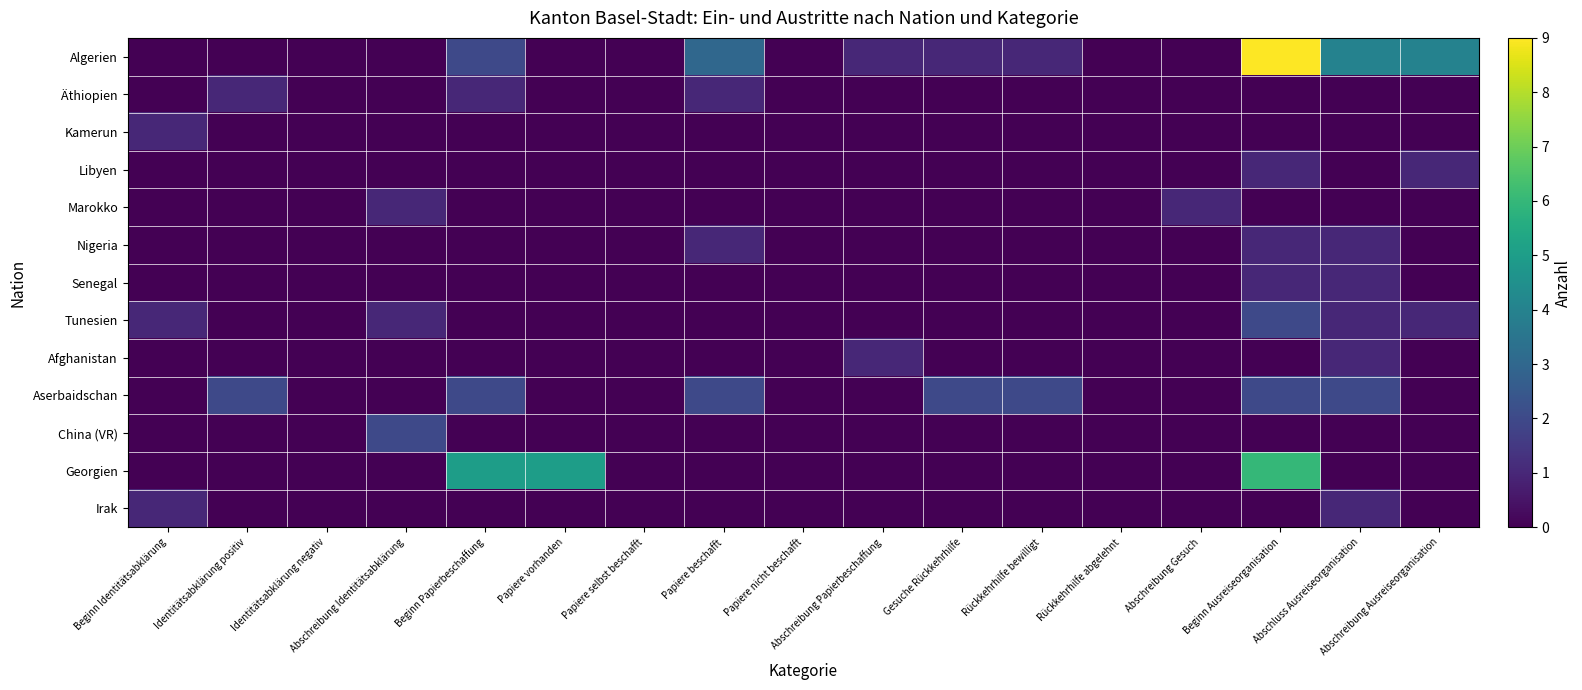

Reading left to right, what are all the values shown in this chart?

Algerien: Beginn Identitätsabklärung=0	Identitätsabklärung positiv=0	Identitätsabklärung negativ=0	Abschreibung Identitätsabklärung=0	Beginn Papierbeschaffung=2	Papiere vorhanden=0	Papiere selbst beschafft=0	Papiere beschafft=3	Papiere nicht beschafft=0	Abschreibung Papierbeschaffung=1	Gesuche Rückkehrhilfe=1	Rückkehrhilfe bewilligt=1	Rückkehrhilfe abgelehnt=0	Abschreibung Gesuch=0	Beginn Ausreiseorganisation=9	Abschluss Ausreiseorganisation=4	Abschreibung Ausreiseorganisation=4
Äthiopien: Beginn Identitätsabklärung=0	Identitätsabklärung positiv=1	Identitätsabklärung negativ=0	Abschreibung Identitätsabklärung=0	Beginn Papierbeschaffung=1	Papiere vorhanden=0	Papiere selbst beschafft=0	Papiere beschafft=1	Papiere nicht beschafft=0	Abschreibung Papierbeschaffung=0	Gesuche Rückkehrhilfe=0	Rückkehrhilfe bewilligt=0	Rückkehrhilfe abgelehnt=0	Abschreibung Gesuch=0	Beginn Ausreiseorganisation=0	Abschluss Ausreiseorganisation=0	Abschreibung Ausreiseorganisation=0
Kamerun: Beginn Identitätsabklärung=1	Identitätsabklärung positiv=0	Identitätsabklärung negativ=0	Abschreibung Identitätsabklärung=0	Beginn Papierbeschaffung=0	Papiere vorhanden=0	Papiere selbst beschafft=0	Papiere beschafft=0	Papiere nicht beschafft=0	Abschreibung Papierbeschaffung=0	Gesuche Rückkehrhilfe=0	Rückkehrhilfe bewilligt=0	Rückkehrhilfe abgelehnt=0	Abschreibung Gesuch=0	Beginn Ausreiseorganisation=0	Abschluss Ausreiseorganisation=0	Abschreibung Ausreiseorganisation=0
Libyen: Beginn Identitätsabklärung=0	Identitätsabklärung positiv=0	Identitätsabklärung negativ=0	Abschreibung Identitätsabklärung=0	Beginn Papierbeschaffung=0	Papiere vorhanden=0	Papiere selbst beschafft=0	Papiere beschafft=0	Papiere nicht beschafft=0	Abschreibung Papierbeschaffung=0	Gesuche Rückkehrhilfe=0	Rückkehrhilfe bewilligt=0	Rückkehrhilfe abgelehnt=0	Abschreibung Gesuch=0	Beginn Ausreiseorganisation=1	Abschluss Ausreiseorganisation=0	Abschreibung Ausreiseorganisation=1
Marokko: Beginn Identitätsabklärung=0	Identitätsabklärung positiv=0	Identitätsabklärung negativ=0	Abschreibung Identitätsabklärung=1	Beginn Papierbeschaffung=0	Papiere vorhanden=0	Papiere selbst beschafft=0	Papiere beschafft=0	Papiere nicht beschafft=0	Abschreibung Papierbeschaffung=0	Gesuche Rückkehrhilfe=0	Rückkehrhilfe bewilligt=0	Rückkehrhilfe abgelehnt=0	Abschreibung Gesuch=1	Beginn Ausreiseorganisation=0	Abschluss Ausreiseorganisation=0	Abschreibung Ausreiseorganisation=0
Nigeria: Beginn Identitätsabklärung=0	Identitätsabklärung positiv=0	Identitätsabklärung negativ=0	Abschreibung Identitätsabklärung=0	Beginn Papierbeschaffung=0	Papiere vorhanden=0	Papiere selbst beschafft=0	Papiere beschafft=1	Papiere nicht beschafft=0	Abschreibung Papierbeschaffung=0	Gesuche Rückkehrhilfe=0	Rückkehrhilfe bewilligt=0	Rückkehrhilfe abgelehnt=0	Abschreibung Gesuch=0	Beginn Ausreiseorganisation=1	Abschluss Ausreiseorganisation=1	Abschreibung Ausreiseorganisation=0
Senegal: Beginn Identitätsabklärung=0	Identitätsabklärung positiv=0	Identitätsabklärung negativ=0	Abschreibung Identitätsabklärung=0	Beginn Papierbeschaffung=0	Papiere vorhanden=0	Papiere selbst beschafft=0	Papiere beschafft=0	Papiere nicht beschafft=0	Abschreibung Papierbeschaffung=0	Gesuche Rückkehrhilfe=0	Rückkehrhilfe bewilligt=0	Rückkehrhilfe abgelehnt=0	Abschreibung Gesuch=0	Beginn Ausreiseorganisation=1	Abschluss Ausreiseorganisation=1	Abschreibung Ausreiseorganisation=0
Tunesien: Beginn Identitätsabklärung=1	Identitätsabklärung positiv=0	Identitätsabklärung negativ=0	Abschreibung Identitätsabklärung=1	Beginn Papierbeschaffung=0	Papiere vorhanden=0	Papiere selbst beschafft=0	Papiere beschafft=0	Papiere nicht beschafft=0	Abschreibung Papierbeschaffung=0	Gesuche Rückkehrhilfe=0	Rückkehrhilfe bewilligt=0	Rückkehrhilfe abgelehnt=0	Abschreibung Gesuch=0	Beginn Ausreiseorganisation=2	Abschluss Ausreiseorganisation=1	Abschreibung Ausreiseorganisation=1
Afghanistan: Beginn Identitätsabklärung=0	Identitätsabklärung positiv=0	Identitätsabklärung negativ=0	Abschreibung Identitätsabklärung=0	Beginn Papierbeschaffung=0	Papiere vorhanden=0	Papiere selbst beschafft=0	Papiere beschafft=0	Papiere nicht beschafft=0	Abschreibung Papierbeschaffung=1	Gesuche Rückkehrhilfe=0	Rückkehrhilfe bewilligt=0	Rückkehrhilfe abgelehnt=0	Abschreibung Gesuch=0	Beginn Ausreiseorganisation=0	Abschluss Ausreiseorganisation=1	Abschreibung Ausreiseorganisation=0
Aserbaidschan: Beginn Identitätsabklärung=0	Identitätsabklärung positiv=2	Identitätsabklärung negativ=0	Abschreibung Identitätsabklärung=0	Beginn Papierbeschaffung=2	Papiere vorhanden=0	Papiere selbst beschafft=0	Papiere beschafft=2	Papiere nicht beschafft=0	Abschreibung Papierbeschaffung=0	Gesuche Rückkehrhilfe=2	Rückkehrhilfe bewilligt=2	Rückkehrhilfe abgelehnt=0	Abschreibung Gesuch=0	Beginn Ausreiseorganisation=2	Abschluss Ausreiseorganisation=2	Abschreibung Ausreiseorganisation=0
China (VR): Beginn Identitätsabklärung=0	Identitätsabklärung positiv=0	Identitätsabklärung negativ=0	Abschreibung Identitätsabklärung=2	Beginn Papierbeschaffung=0	Papiere vorhanden=0	Papiere selbst beschafft=0	Papiere beschafft=0	Papiere nicht beschafft=0	Abschreibung Papierbeschaffung=0	Gesuche Rückkehrhilfe=0	Rückkehrhilfe bewilligt=0	Rückkehrhilfe abgelehnt=0	Abschreibung Gesuch=0	Beginn Ausreiseorganisation=0	Abschluss Ausreiseorganisation=0	Abschreibung Ausreiseorganisation=0
Georgien: Beginn Identitätsabklärung=0	Identitätsabklärung positiv=0	Identitätsabklärung negativ=0	Abschreibung Identitätsabklärung=0	Beginn Papierbeschaffung=5	Papiere vorhanden=5	Papiere selbst beschafft=0	Papiere beschafft=0	Papiere nicht beschafft=0	Abschreibung Papierbeschaffung=0	Gesuche Rückkehrhilfe=0	Rückkehrhilfe bewilligt=0	Rückkehrhilfe abgelehnt=0	Abschreibung Gesuch=0	Beginn Ausreiseorganisation=6	Abschluss Ausreiseorganisation=0	Abschreibung Ausreiseorganisation=0
Irak: Beginn Identitätsabklärung=1	Identitätsabklärung positiv=0	Identitätsabklärung negativ=0	Abschreibung Identitätsabklärung=0	Beginn Papierbeschaffung=0	Papiere vorhanden=0	Papiere selbst beschafft=0	Papiere beschafft=0	Papiere nicht beschafft=0	Abschreibung Papierbeschaffung=0	Gesuche Rückkehrhilfe=0	Rückkehrhilfe bewilligt=0	Rückkehrhilfe abgelehnt=0	Abschreibung Gesuch=0	Beginn Ausreiseorganisation=0	Abschluss Ausreiseorganisation=1	Abschreibung Ausreiseorganisation=0